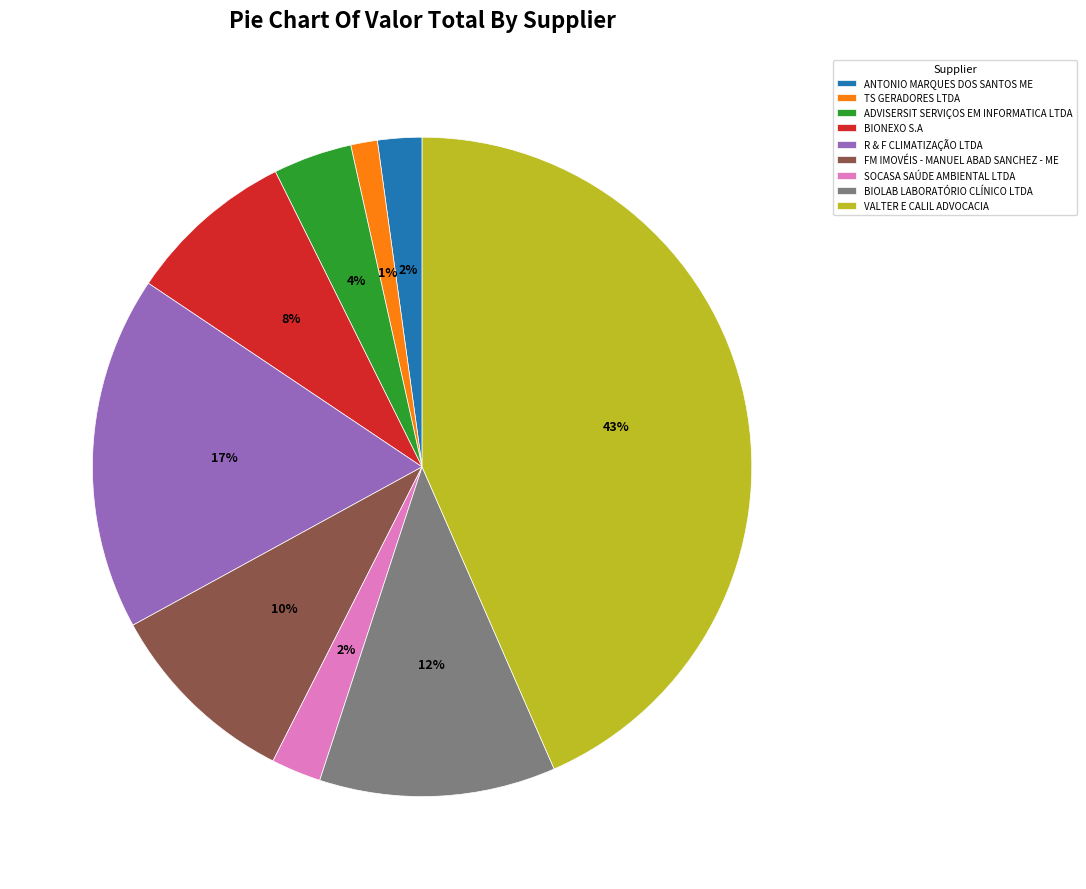

Between BIONEXO S.A and ANTONIO MARQUES DOS SANTOS ME, which is larger?

BIONEXO S.A